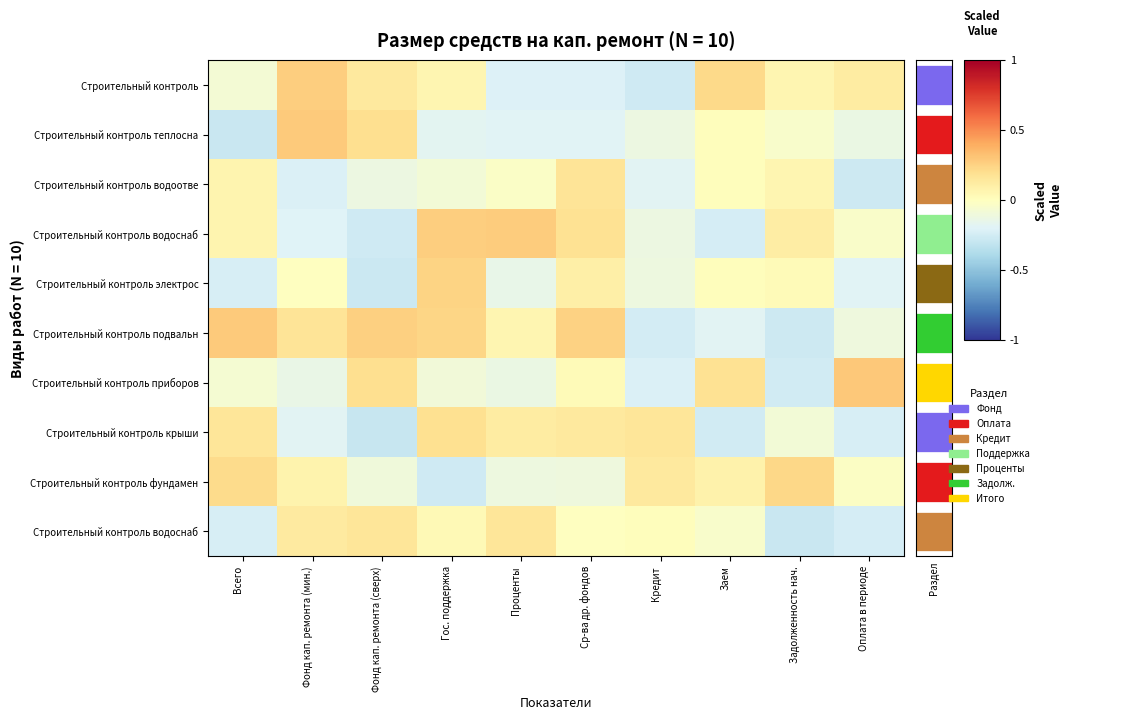

At which category is the sum across all series the highest?

Гос. поддержка